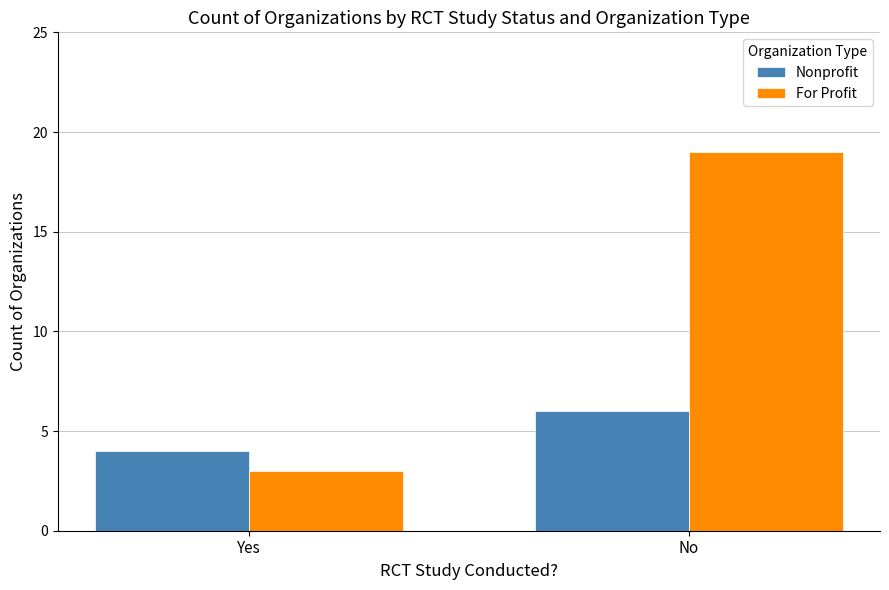

How many values in the For Profit series are below 19?

1